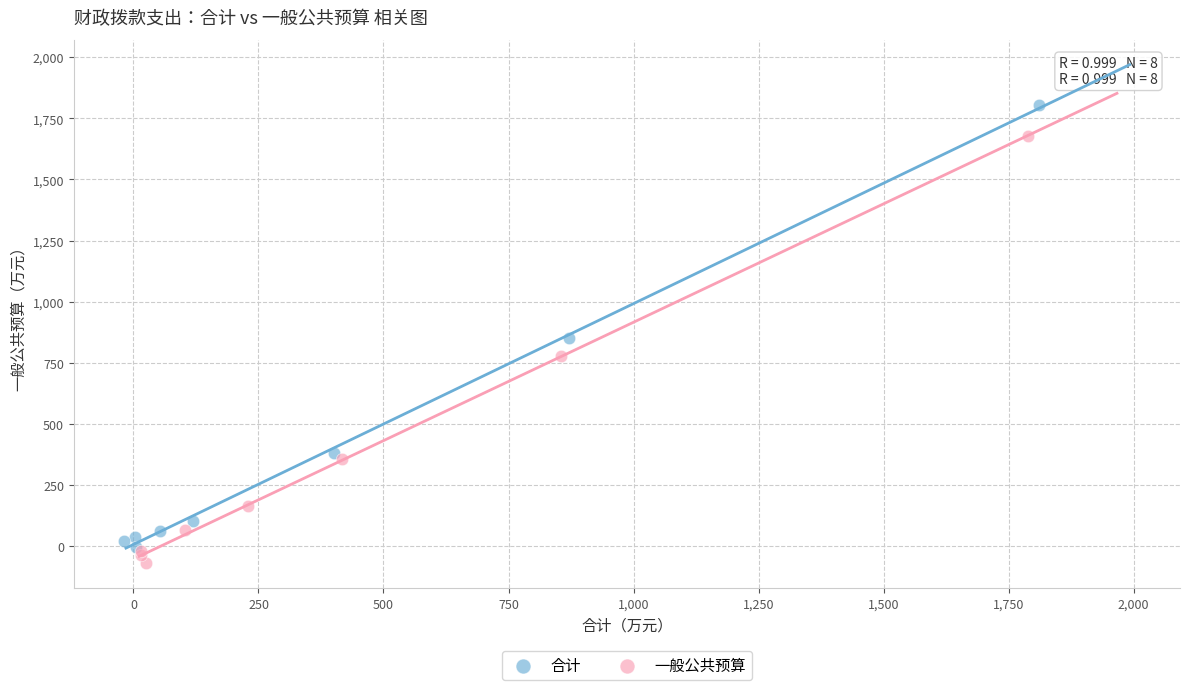

Which series contains the highest Y value?

合计